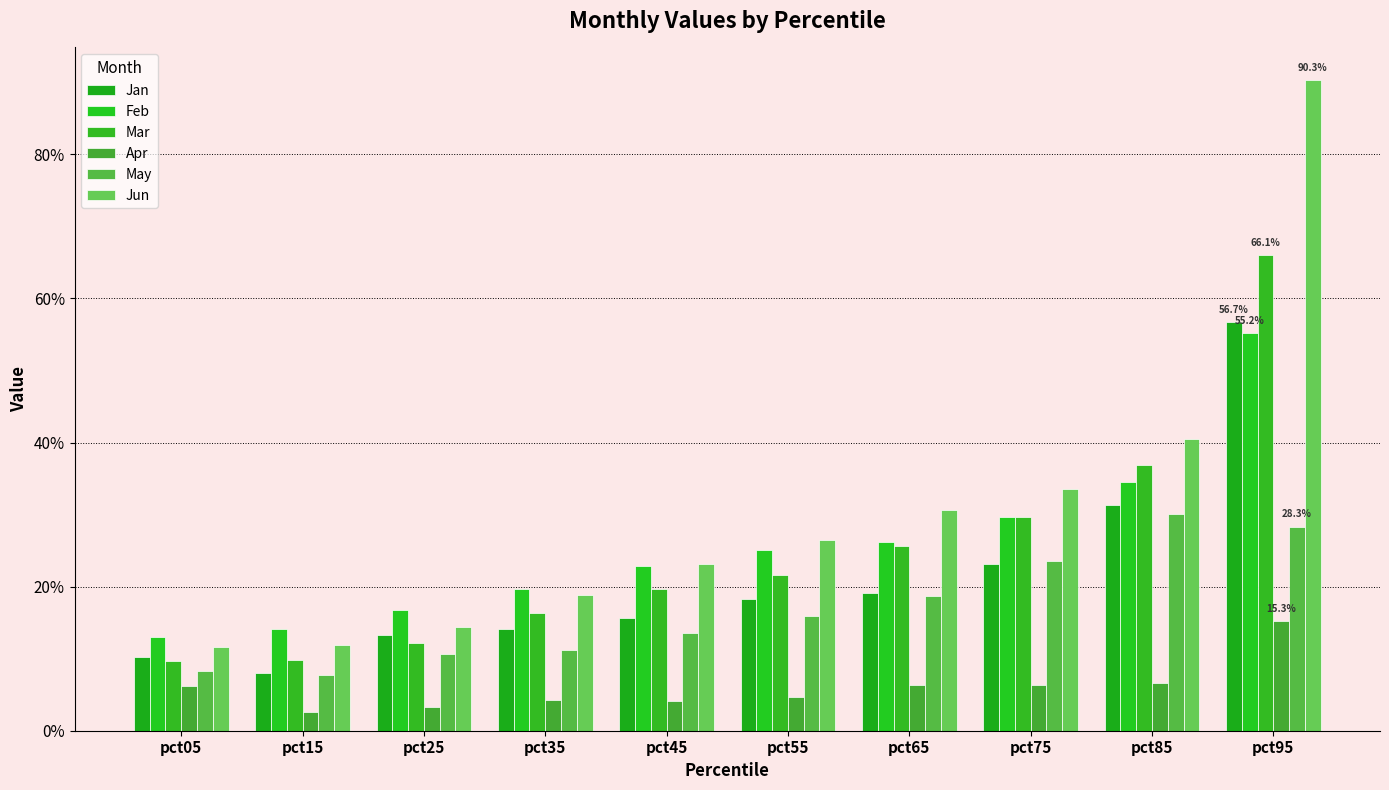

What is the sum of the Apr values at pct75 and pct15?

0.1